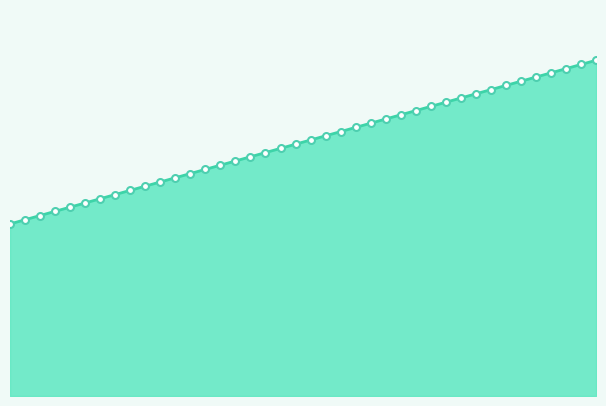

Does the chart have visible grid lines?

No